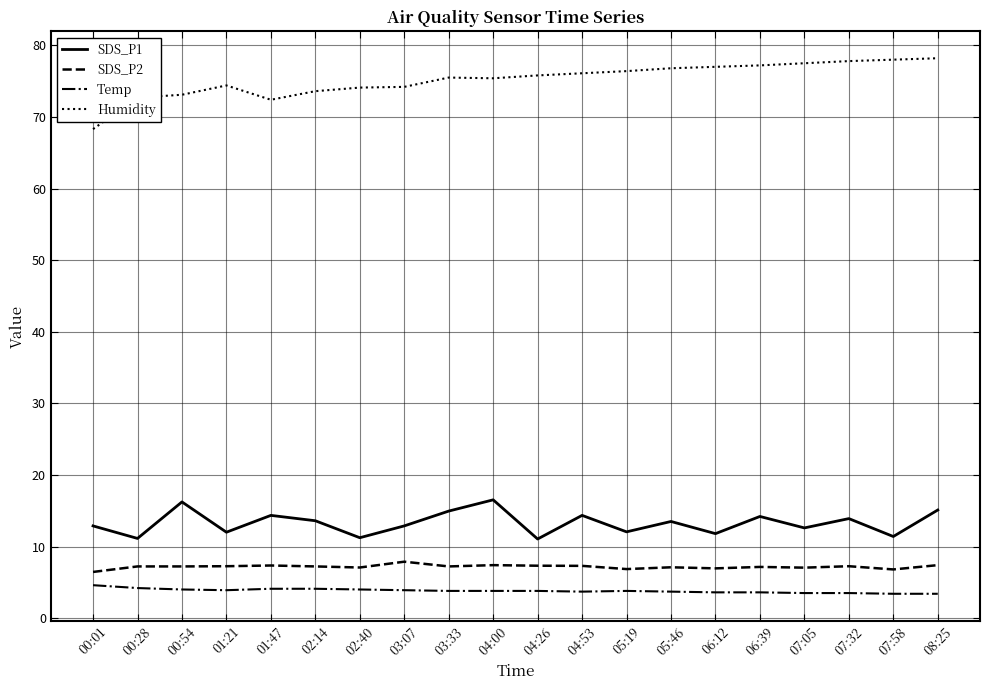

What is the difference between the highest and lowest values at 00:54?

69.1